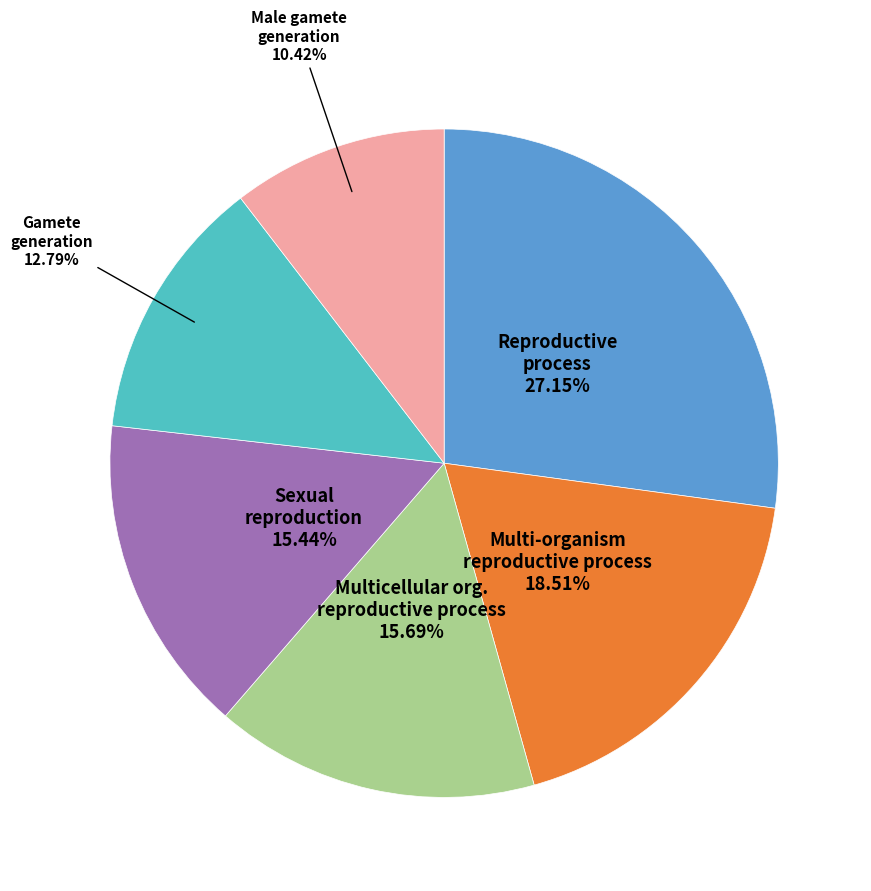

Does any single category account for the majority?

No